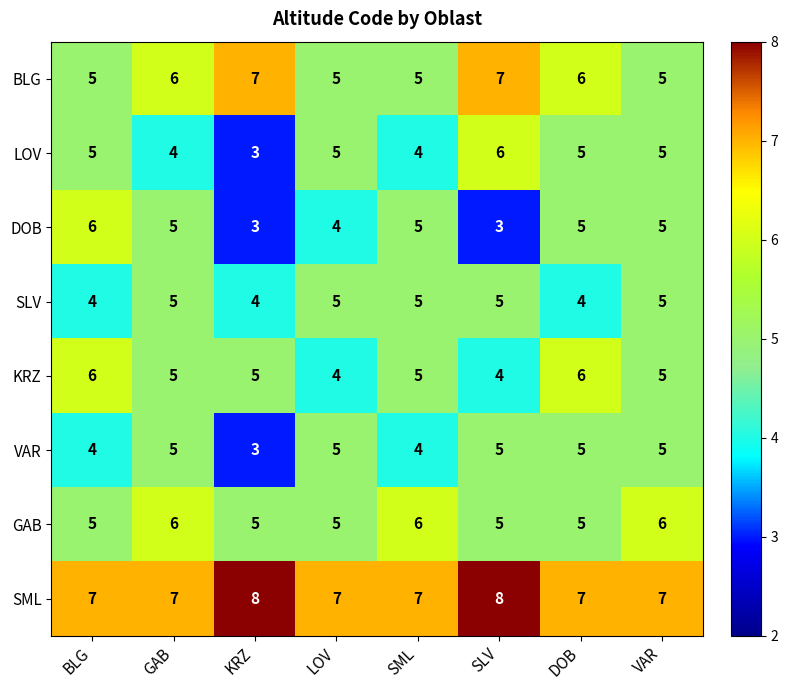

What is the lowest value of the SML series?

7